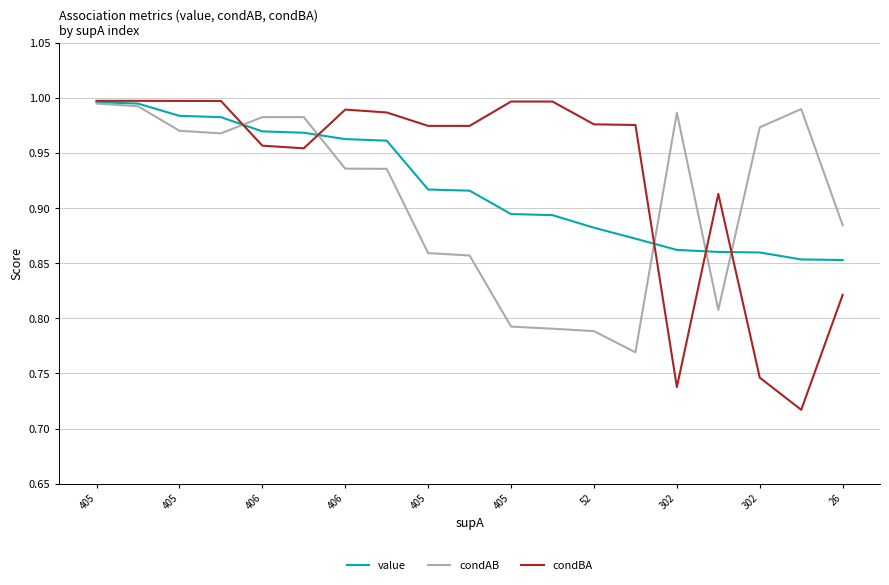

Which series has the largest range (max minus min)?

condBA